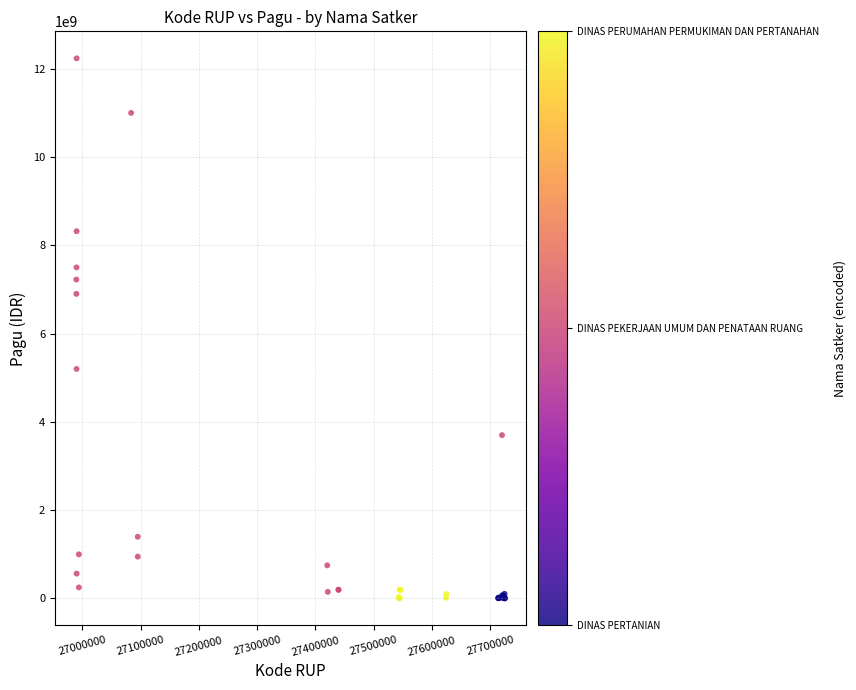

What Y value in the scatter plot is closest to 6119750000?

6900000000